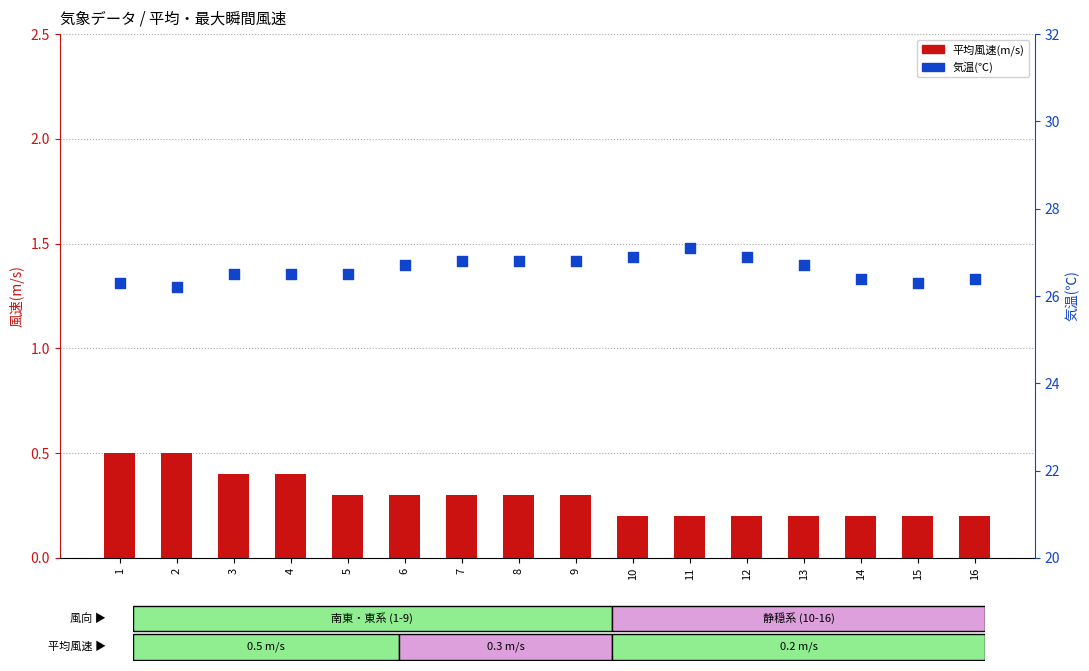

Which series has the largest Y range (max minus min)?

気温(℃)